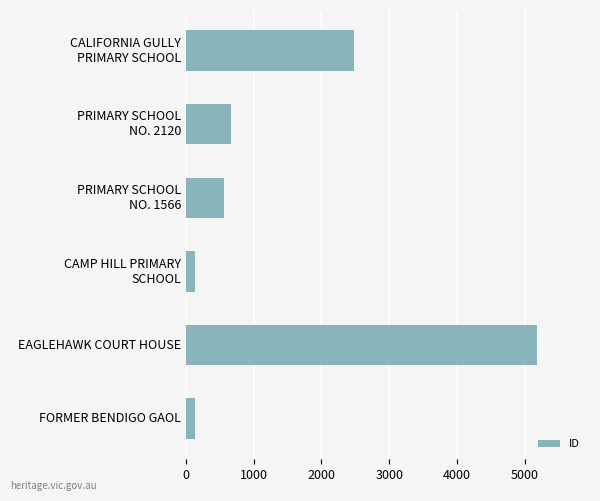

The chart shows a value of 134 at FORMER BENDIGO GAOL. True or false?

True